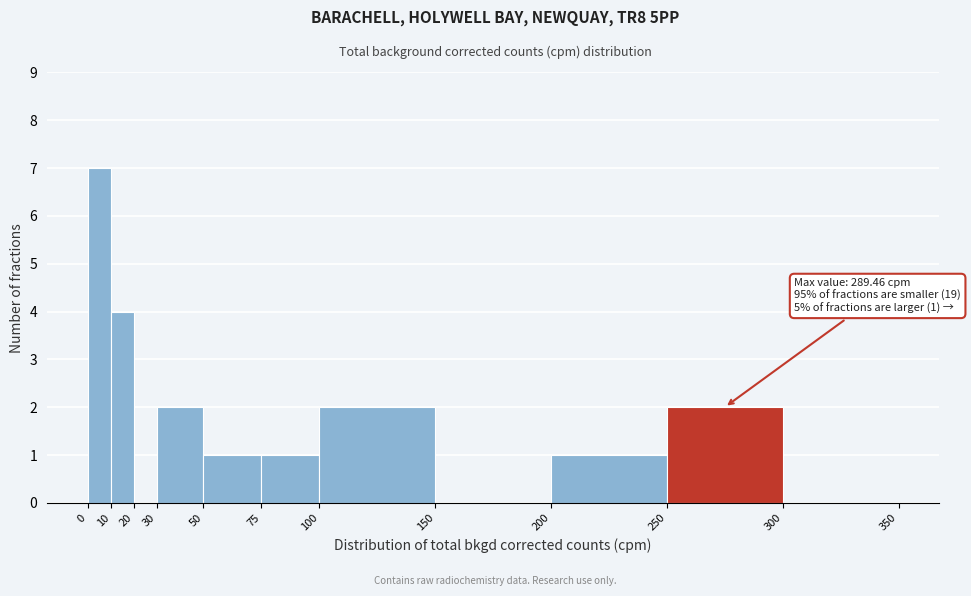

Which range on the x-axis has the tallest bar?

0 to 10